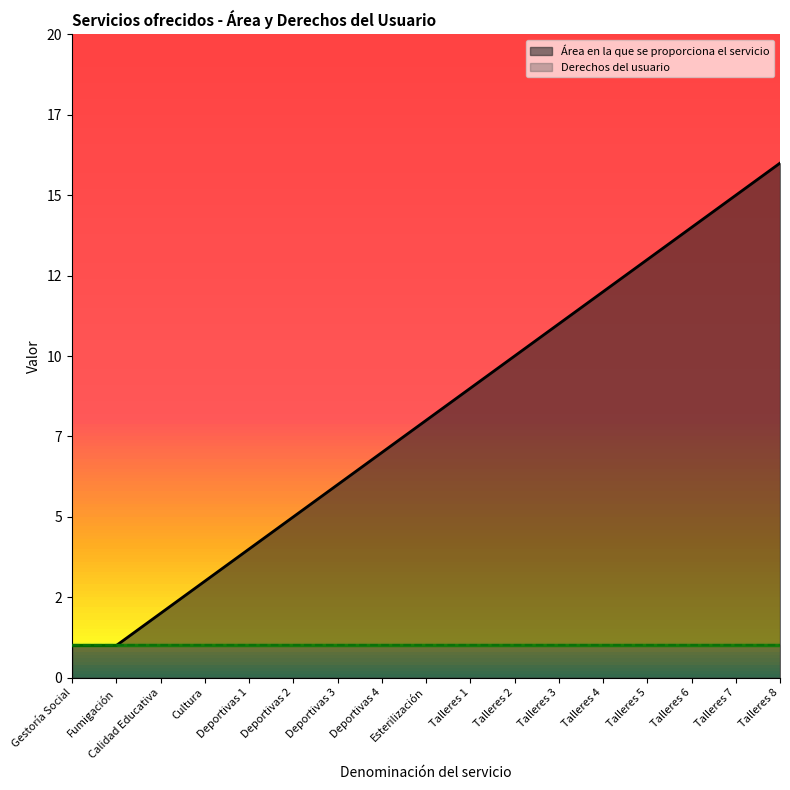

True or false: the data shows 2 at Calidad Educativa.

True